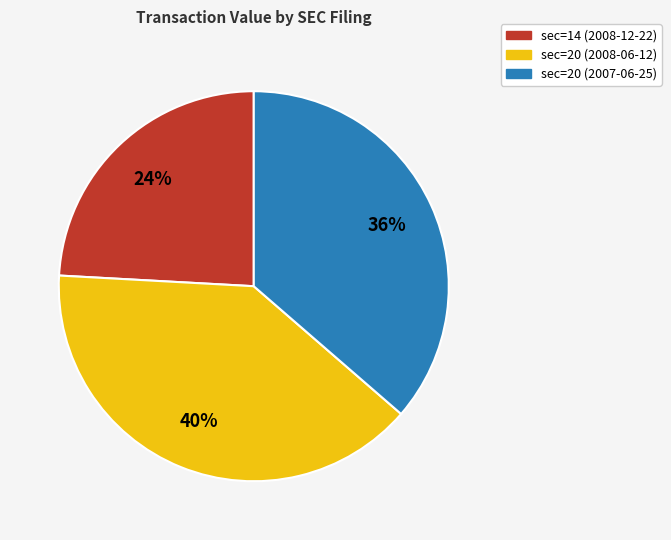

Count the number of slices in the pie.

3